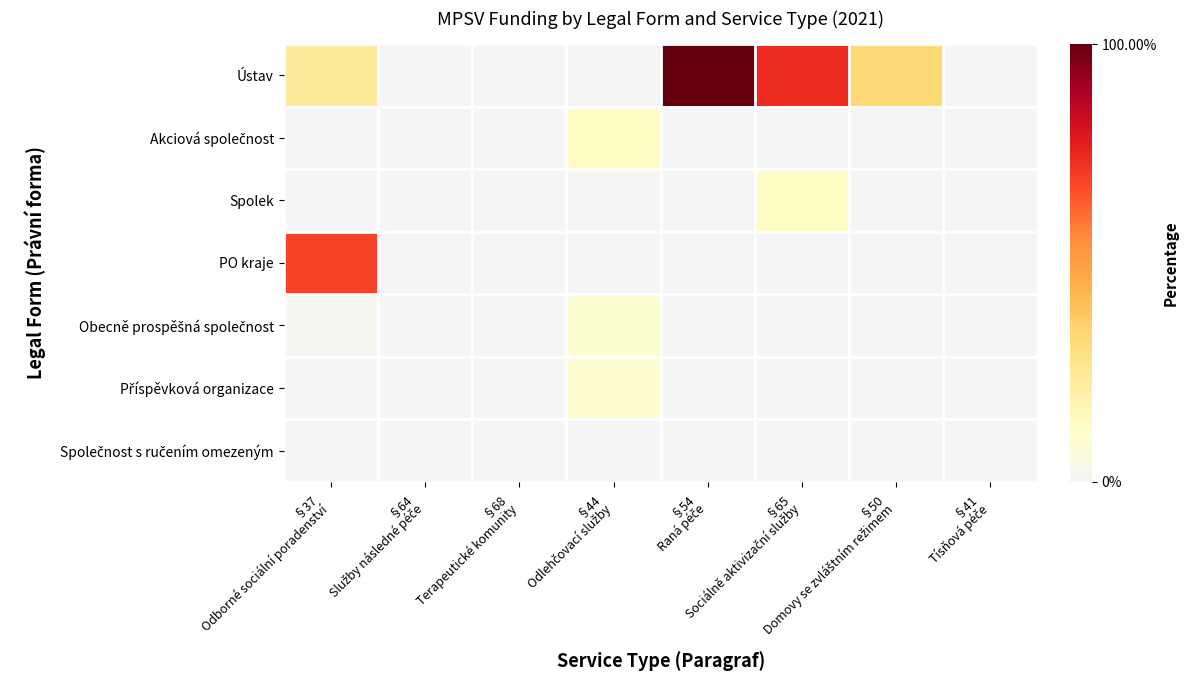

Rank the series by their maximum value, from lowest to highest.

Společnost s ručením omezeným, Obecně prospěšná společnost, Příspěvková organizace, Spolek, Akciová společnost, PO kraje, Ústav